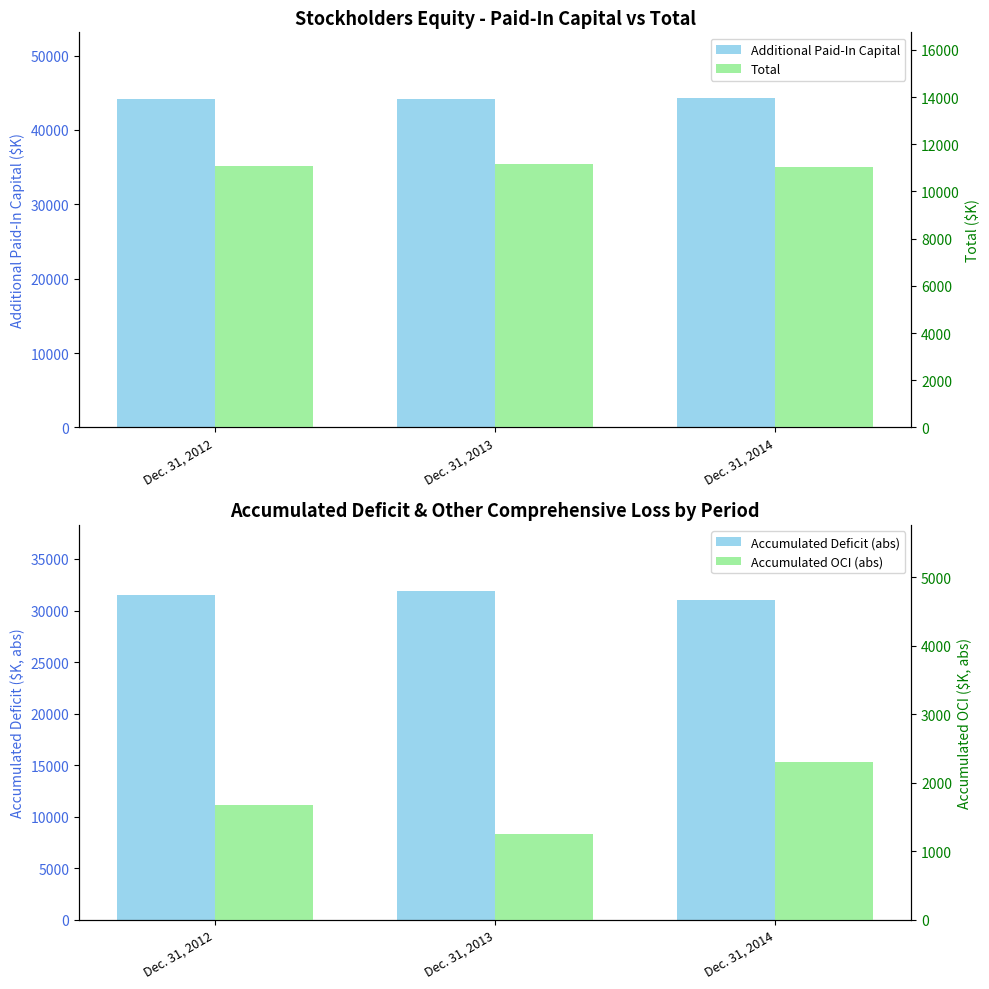

At how many categories does at least one series exceed 1442?

3